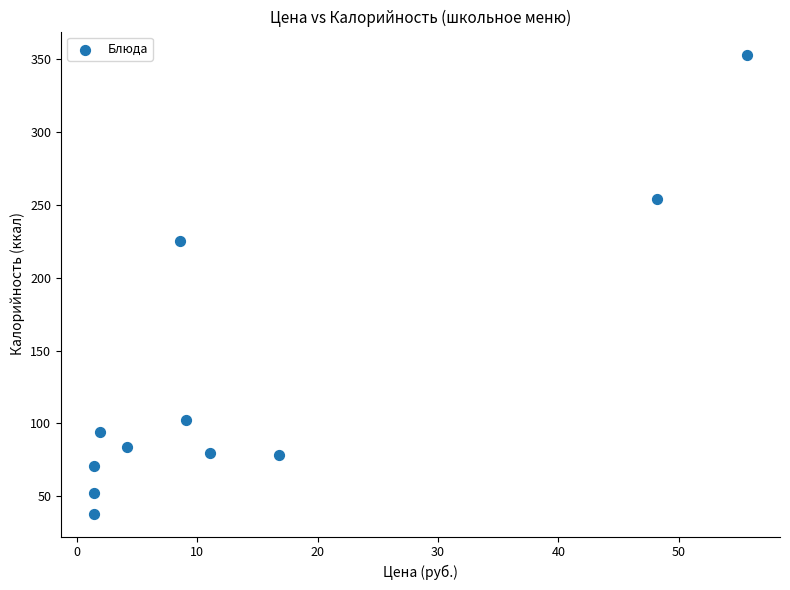

What Y value in the scatter plot is closest to 195?

225.5